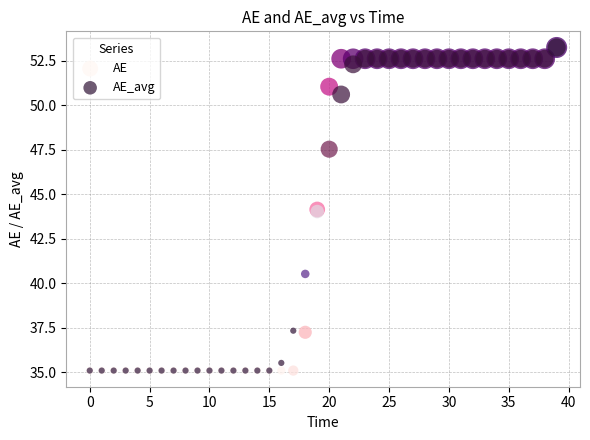

What are all the series names shown in the legend?

AE, AE_avg